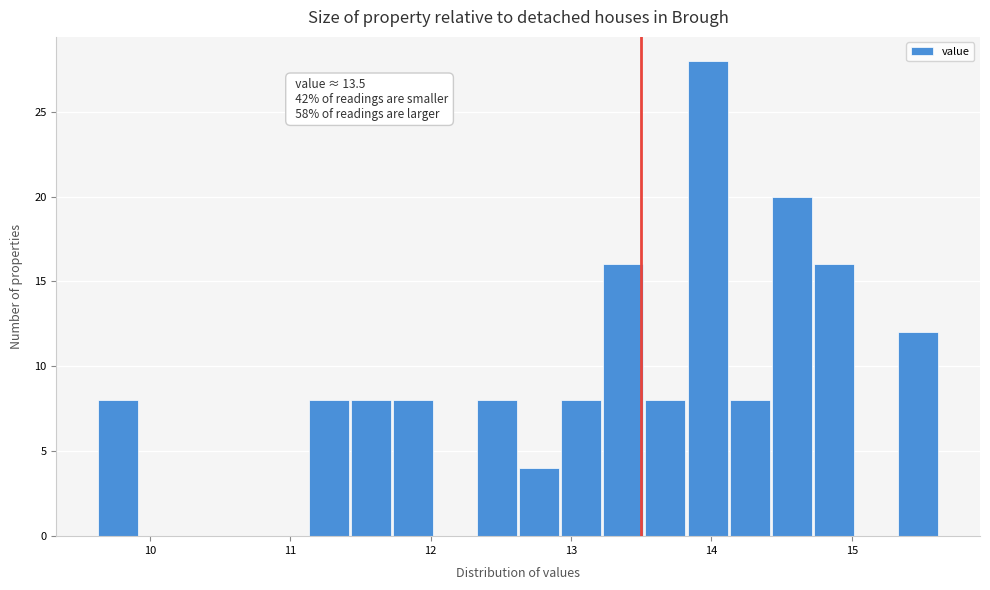

Read against the x-axis, roughly where is the centre of the tallest bar?

14.0